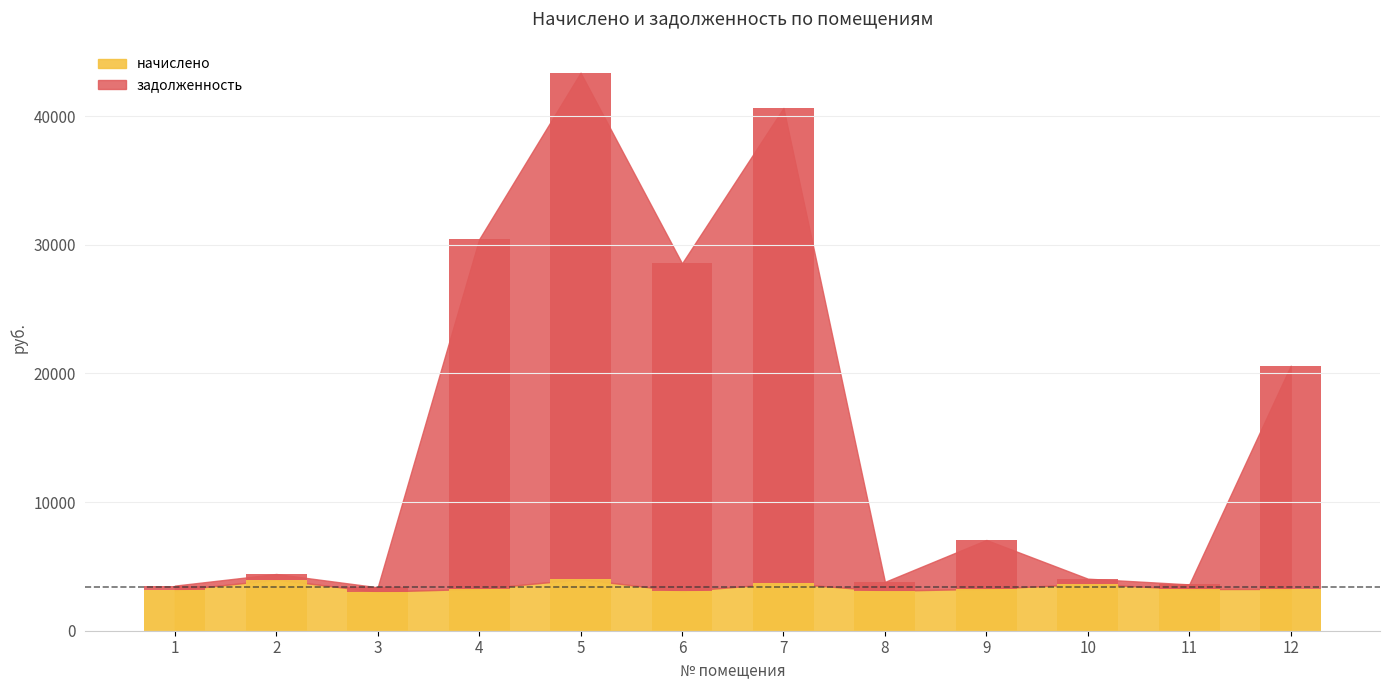

How many bars are there in each group?

2